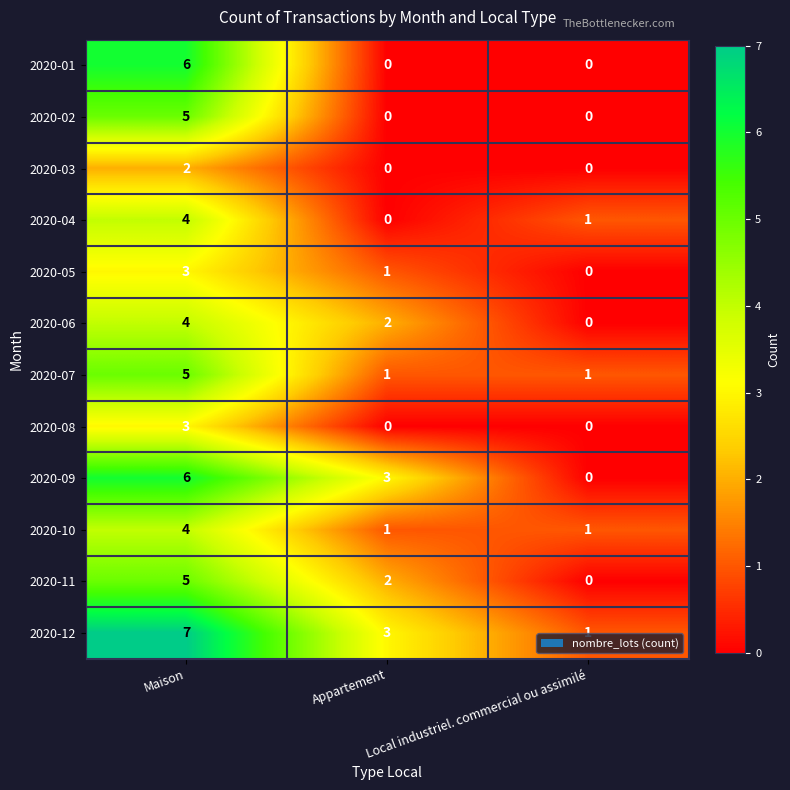

What is the difference between the maximum and minimum values in the 2020-10 series?

3